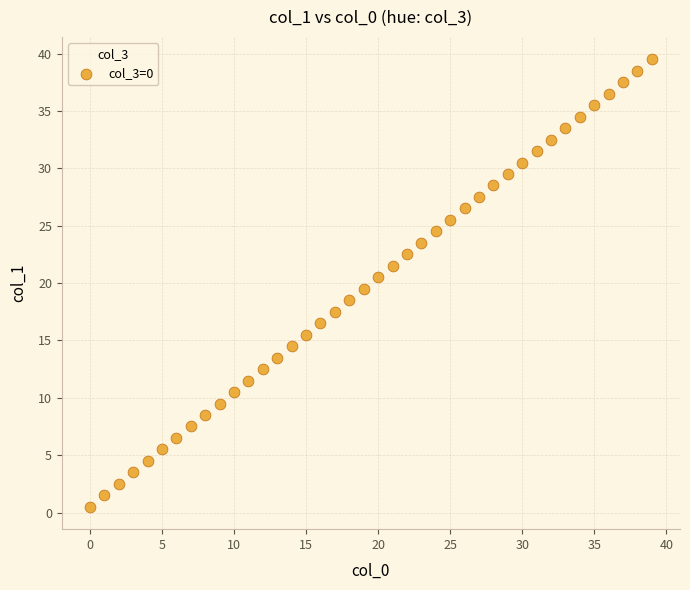

What is the range of Y values (max minus min)?

39.0